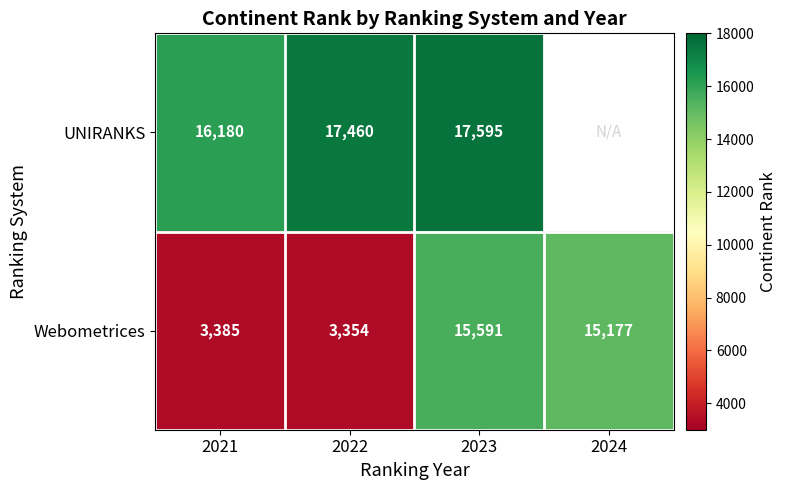

Is it true that Webometrices equals 3354 at 2022?

True